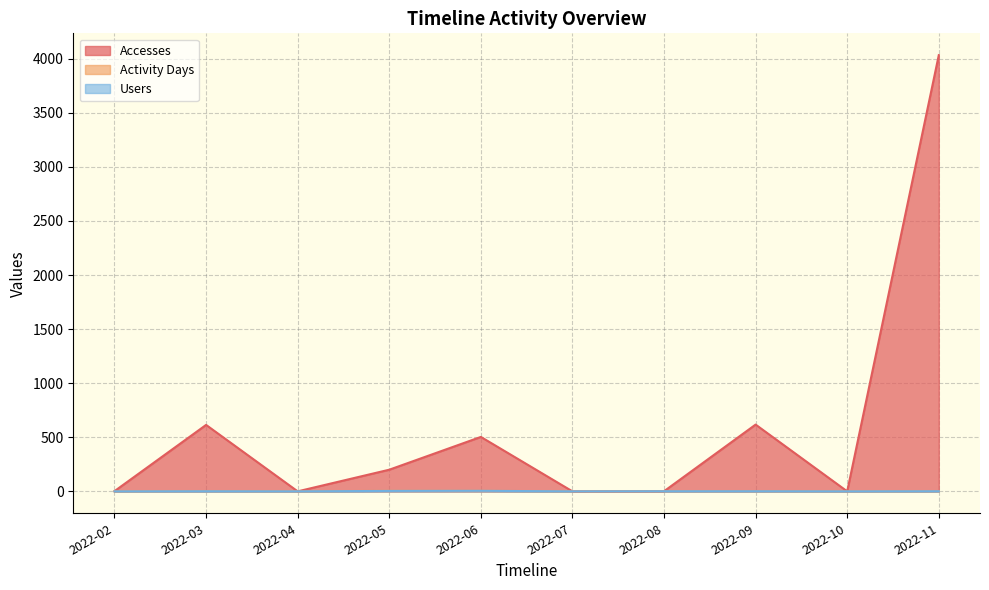

Reading left to right, list all the values displayed in this chart.

Accesses: 2022-02=3	2022-03=615	2022-04=1	2022-05=201	2022-06=504	2022-07=1	2022-08=2	2022-09=618	2022-10=1	2022-11=4032
Activity Days: 2022-02=1	2022-03=3	2022-04=1	2022-05=6	2022-06=6	2022-07=1	2022-08=2	2022-09=2	2022-10=1	2022-11=2
Users: 2022-02=1	2022-03=2	2022-04=1	2022-05=5	2022-06=6	2022-07=1	2022-08=2	2022-09=2	2022-10=1	2022-11=2